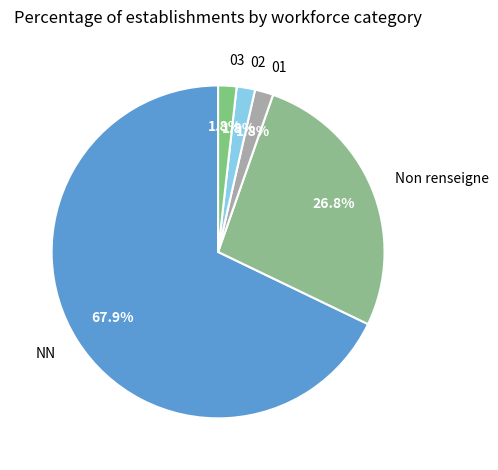

Is the sum of Non renseigne and NN greater than half?

Yes